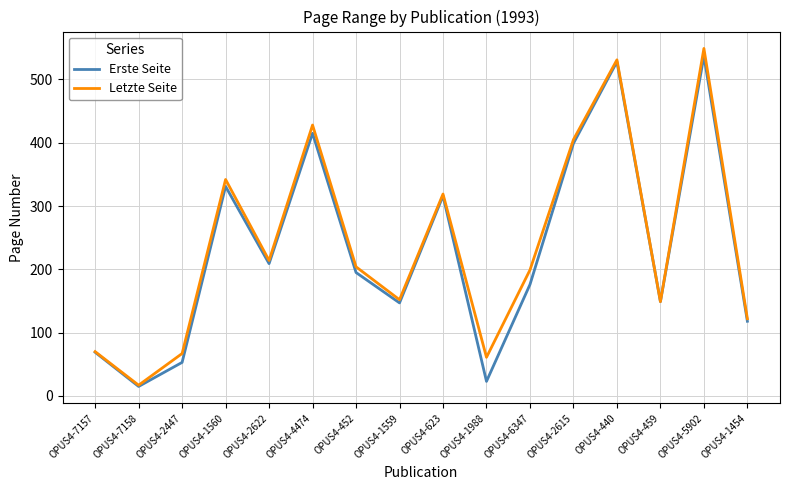

List the series in order of their peak value, lowest first.

Erste Seite, Letzte Seite